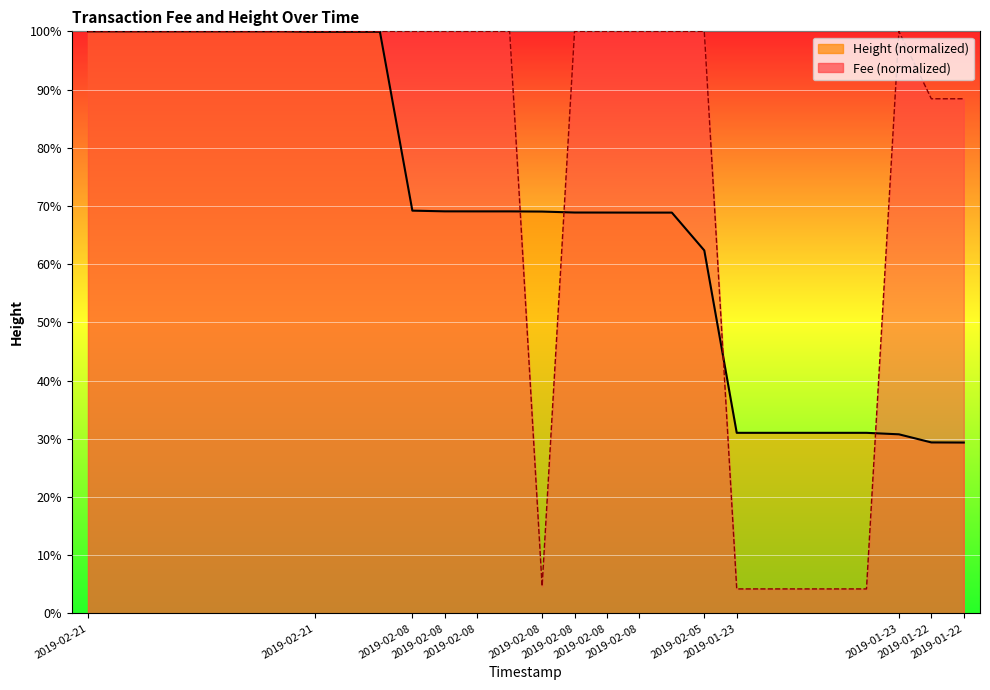

Where is Height nearest to the value 64?

2019-02-05 22:17:44